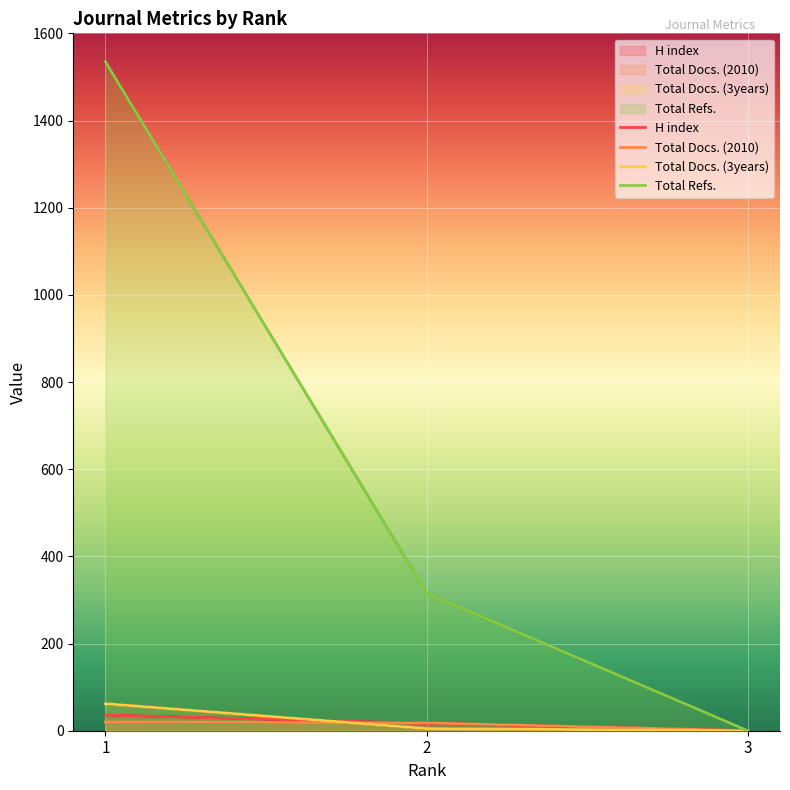

Does the chart display data point markers on the line(s)?

No